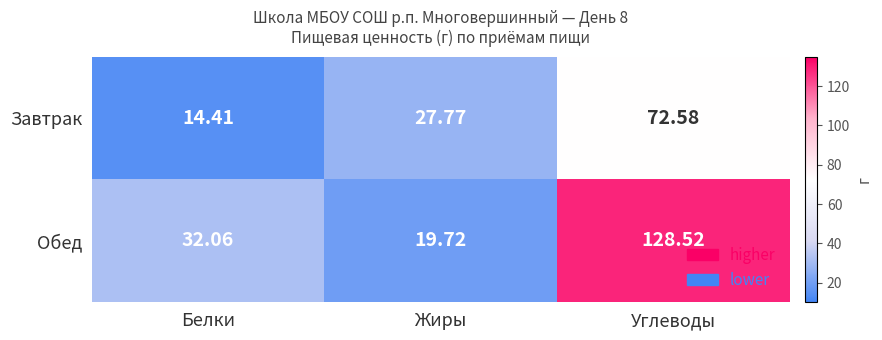

Which series has the largest range (max minus min)?

Обед